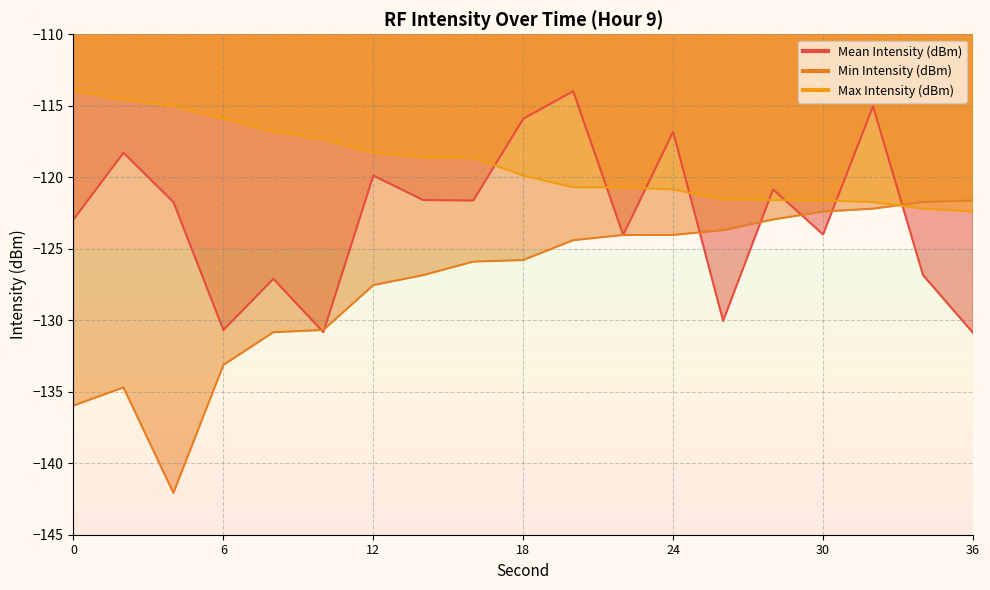

Which series has the largest total across all categories?

Max Intensity (dBm)